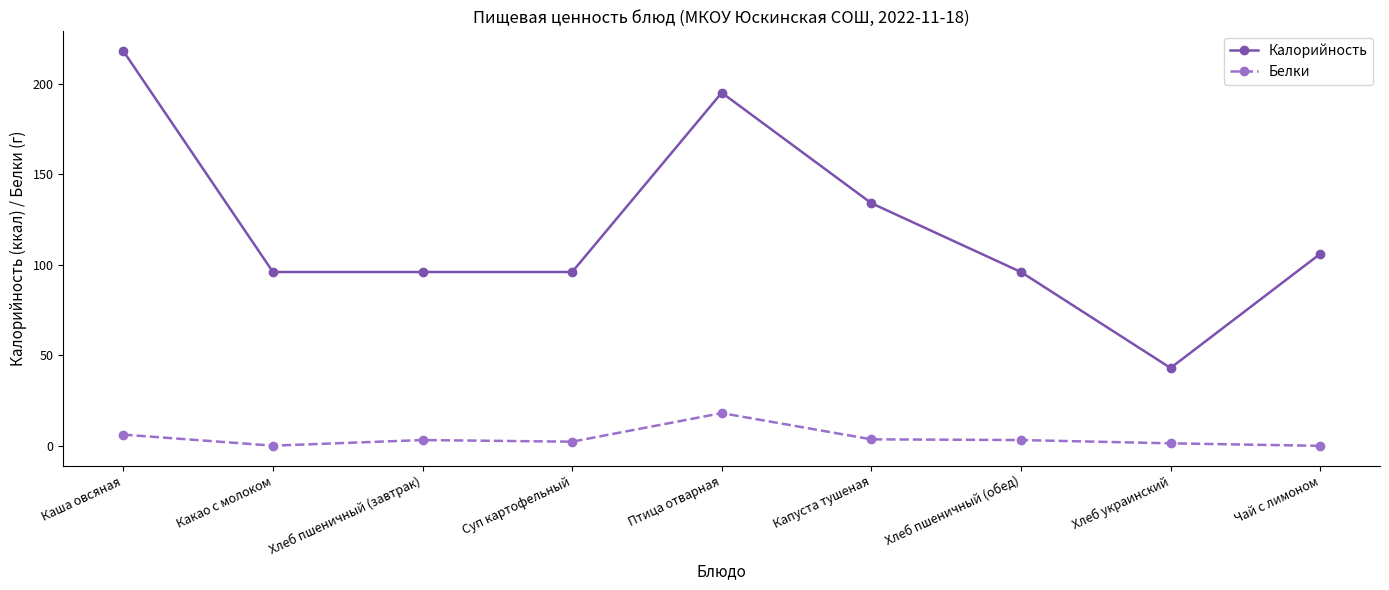

What position from the left is Птица отварная?

5